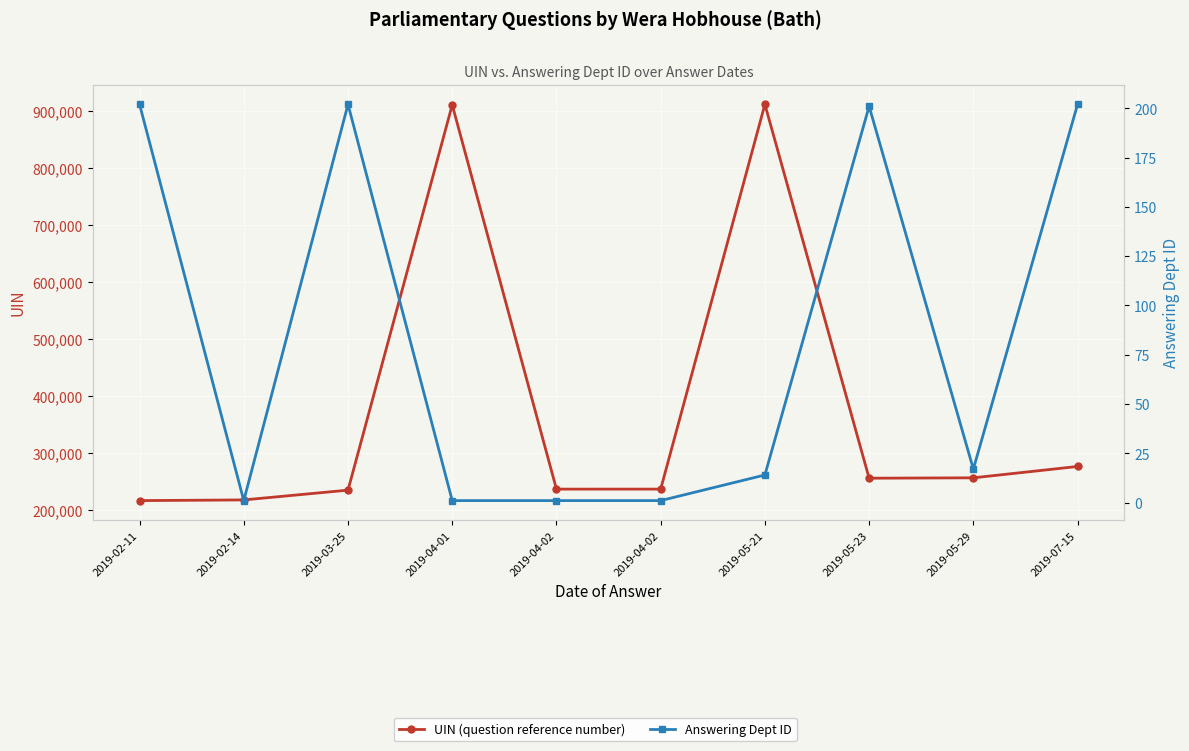

What is the difference between the maximum and minimum values in the UIN (question reference number) series?

694589